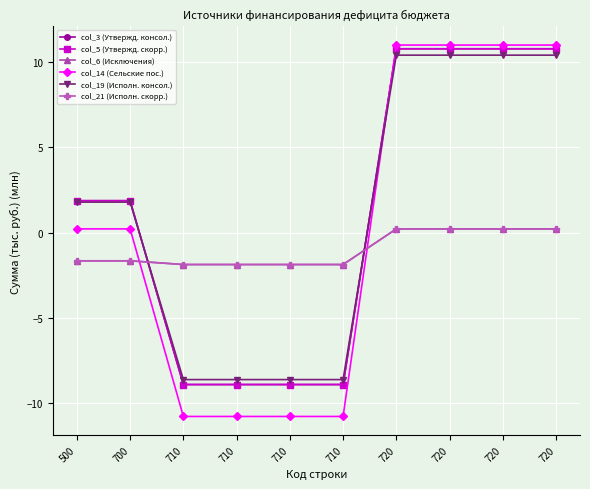

Does the chart have visible grid lines?

Yes